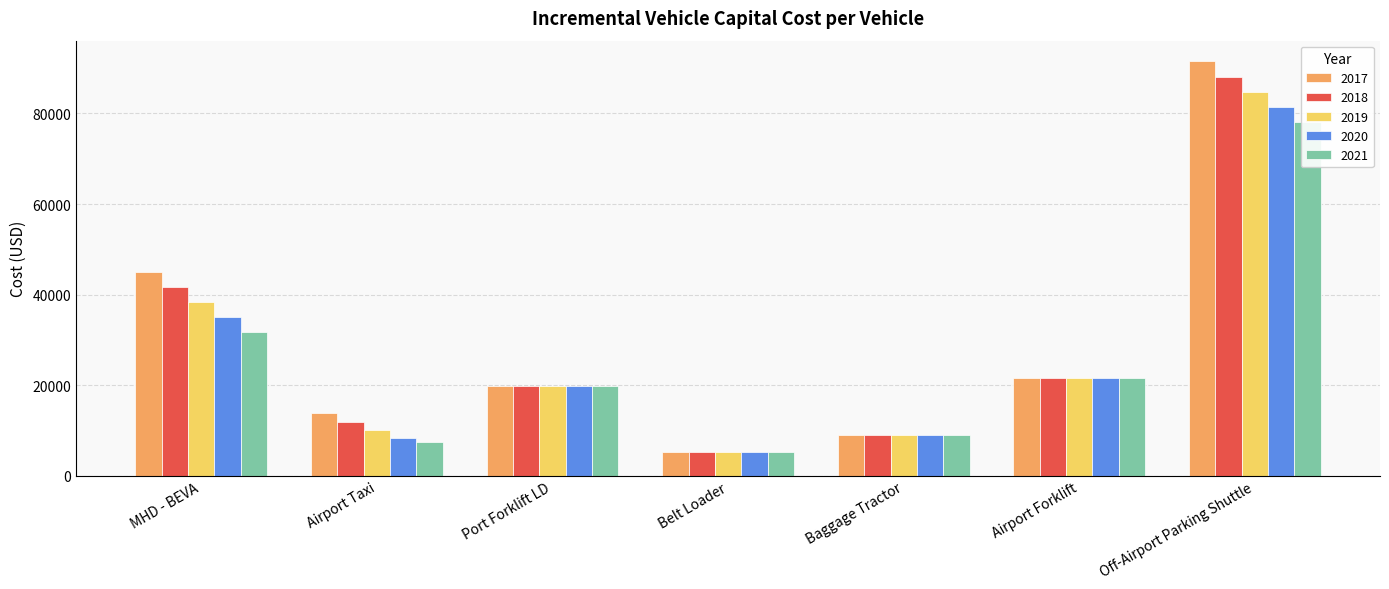

What is the average value of the 2019 series?

26981.5